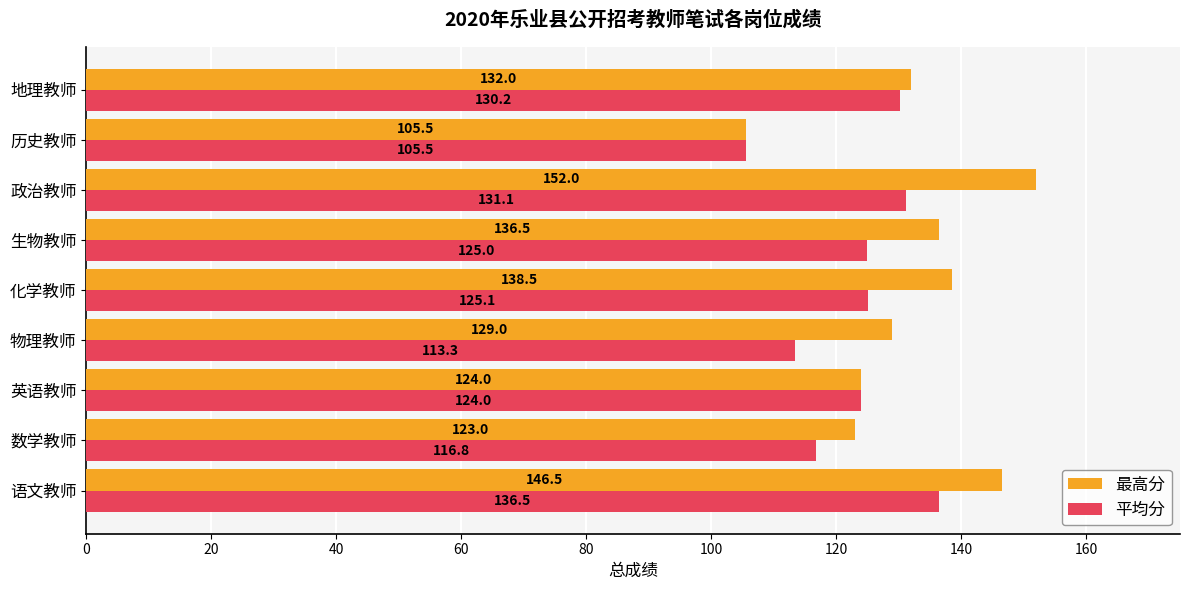

Which series has the widest spread of values?

最高分